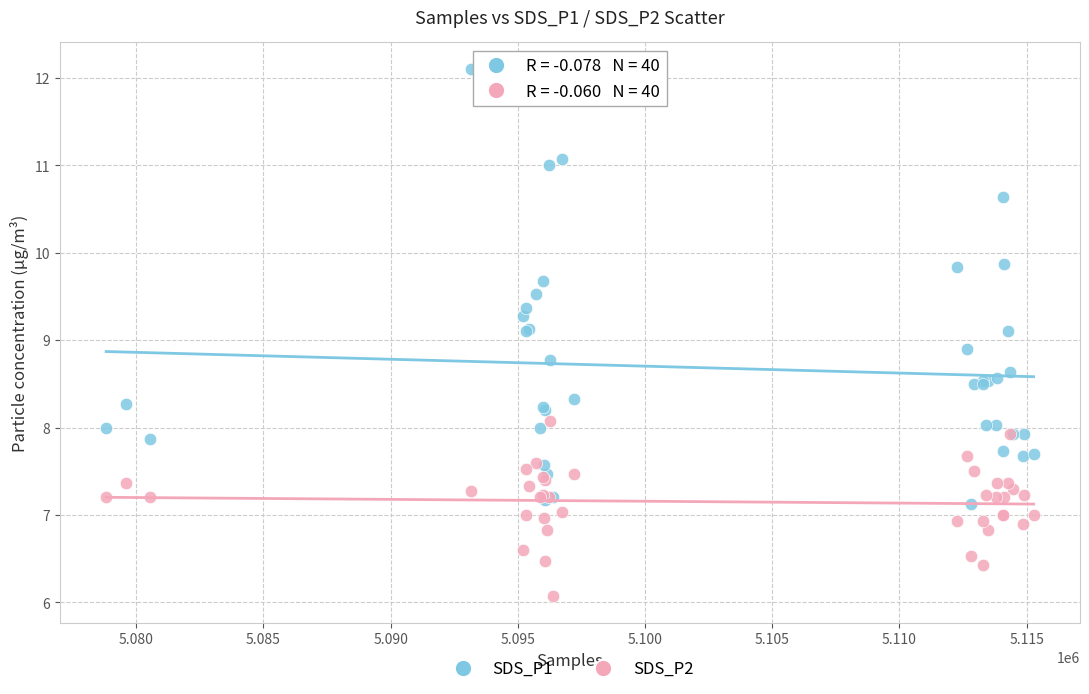

What are all the series names shown in the legend?

SDS_P1, SDS_P2